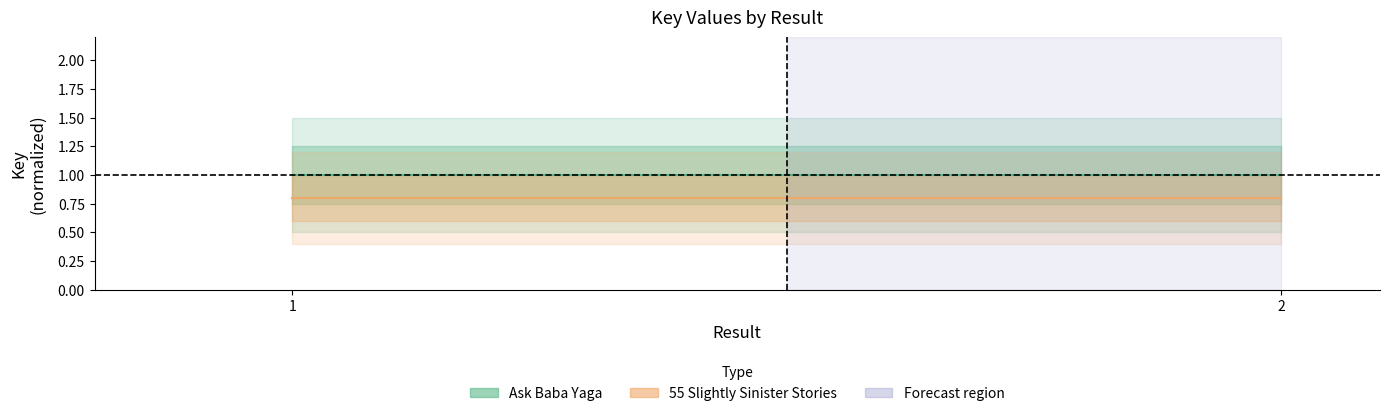

What is the sum of all 55 Slightly Sinister Stories values?

1.6